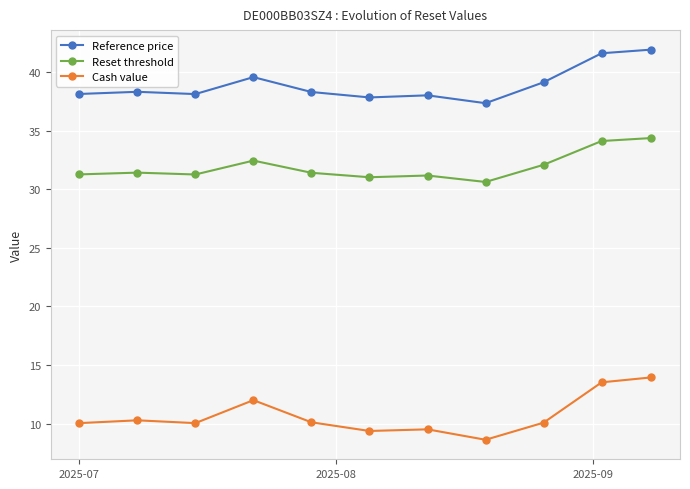

What is the value of the Cash value point at the 11th from the left?

13.9